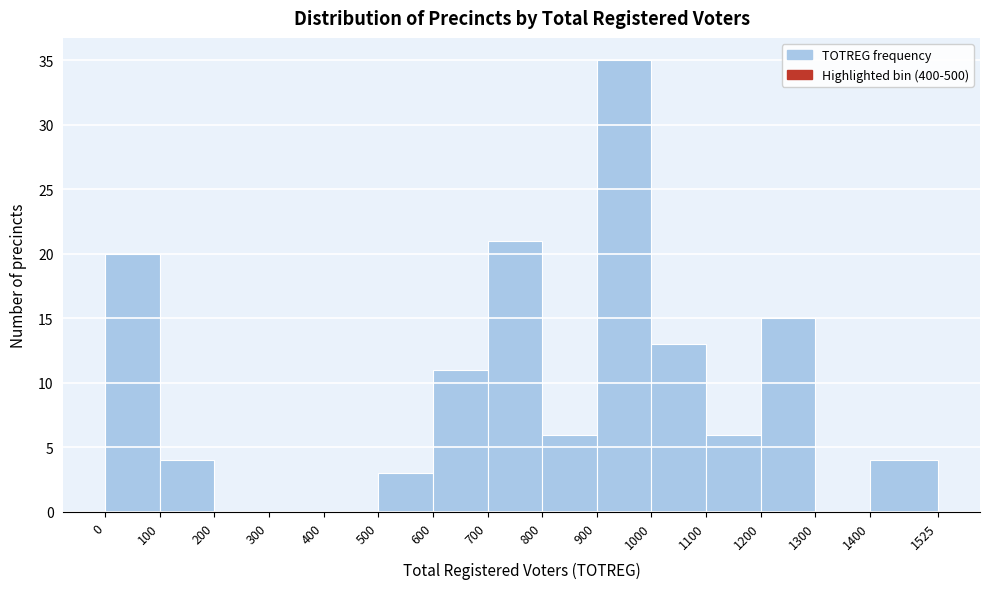

How tall is the bar that spans 1200 to 1300 on the x-axis? The values are not printed on the chart, so give them approximately, as read against the axis.

15